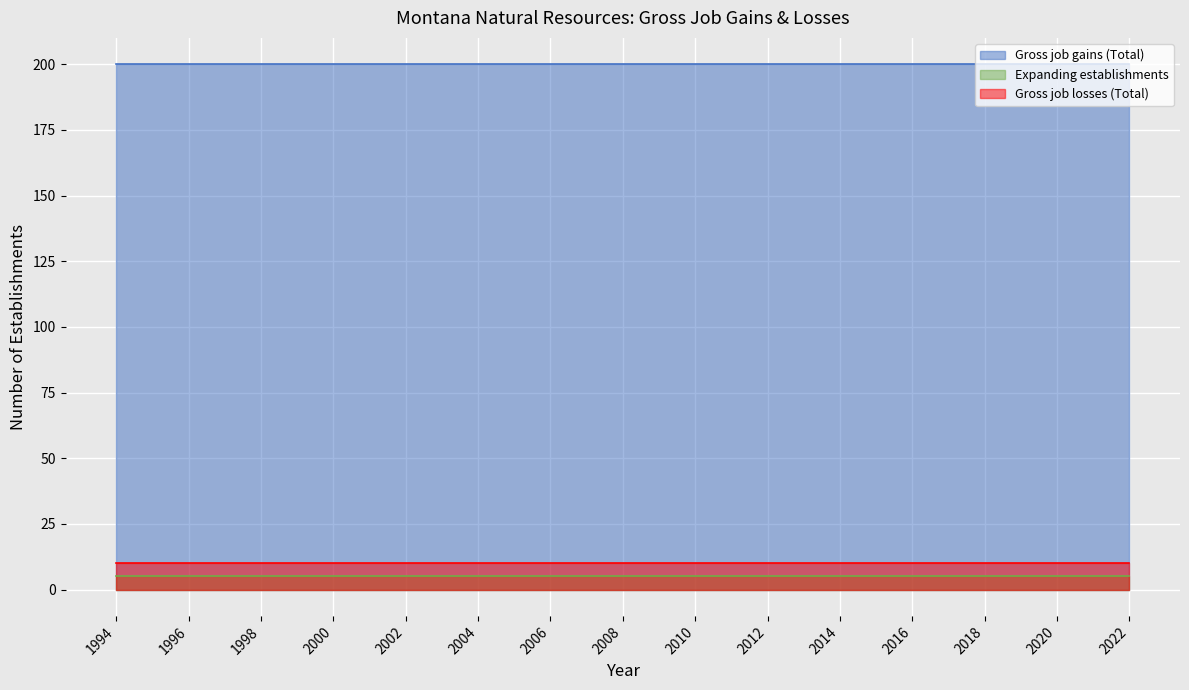

The value of Expanding establishments at 2018 is 5. True or false?

True